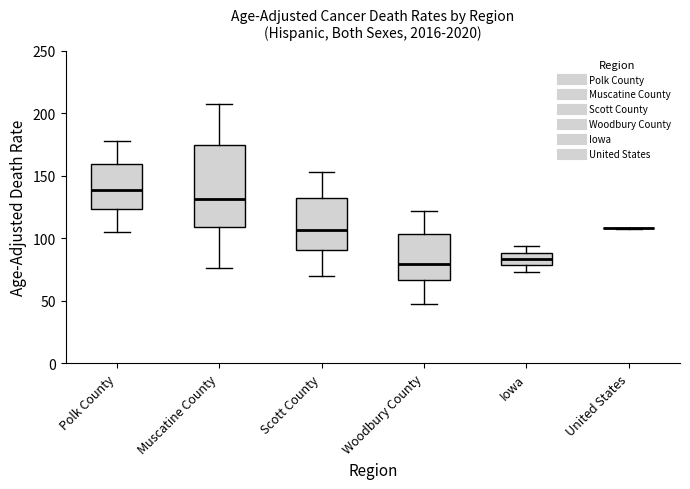

Reading left to right, transcribe this box plot: for each box, give where its median line is, the range the box spans, and where its two whiskers end, as read against the y-axis. The values are not printed on the chart, so give them approximately, as read against the axis.

Polk County: median 140, box 125 to 160, whiskers 105 to 180
Muscatine County: median 130, box 110 to 175, whiskers 75 to 210
Scott County: median 105, box 90 to 130, whiskers 70 to 155
Woodbury County: median 80, box 65 to 105, whiskers 50 to 120
Iowa: median 85, box 80 to 90, whiskers 75 to 95
United States: box collapsed to a line at 110, whiskers 110 to 110